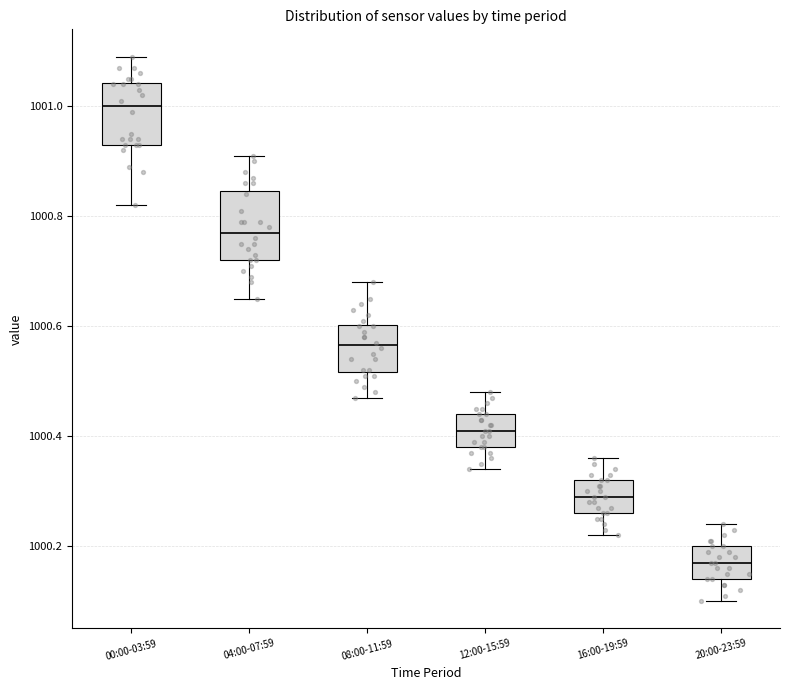

Reading left to right, read every box against the y-axis: the position of its median line, the range the box covers, and the ends of its whiskers. The values are not printed on the chart, so give them approximately, as read against the axis.

00:00-03:59: median 1001.00, box 1000.94 to 1001.04, whiskers 1000.82 to 1001.10
04:00-07:59: median 1000.78, box 1000.72 to 1000.84, whiskers 1000.66 to 1000.92
08:00-11:59: median 1000.56, box 1000.52 to 1000.60, whiskers 1000.48 to 1000.68
12:00-15:59: median 1000.42, box 1000.38 to 1000.44, whiskers 1000.34 to 1000.48
16:00-19:59: median 1000.30, box 1000.26 to 1000.32, whiskers 1000.22 to 1000.36
20:00-23:59: median 1000.18, box 1000.14 to 1000.20, whiskers 1000.10 to 1000.24